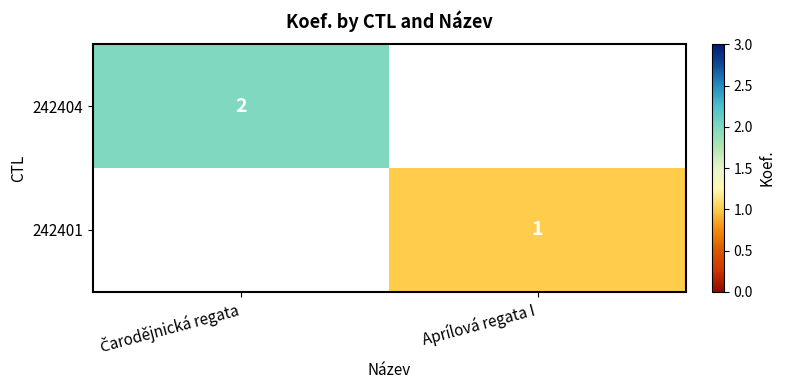

At which label does 242401 reach its minimum?

Čarodějnická regata